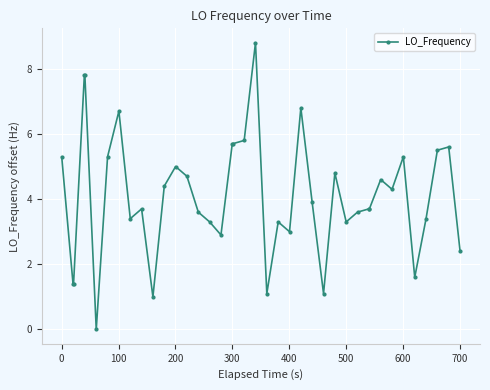

What is the value of the 21st point from the left?

8.8